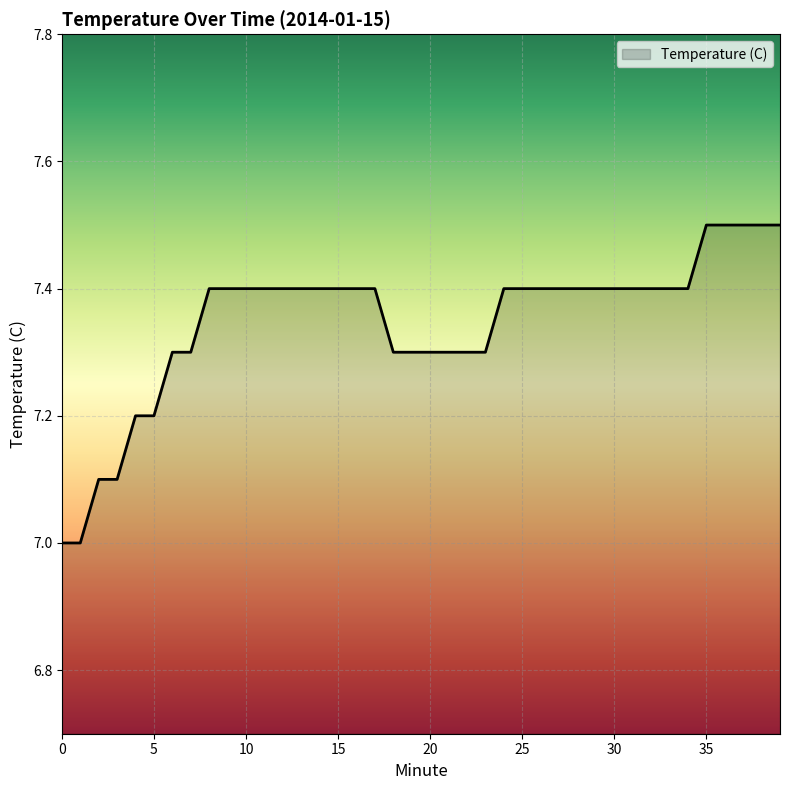

What is the greatest value displayed?

7.5